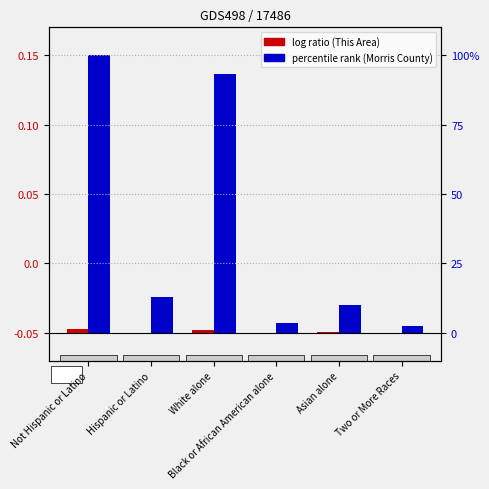

What is the sum of all Morris County values?

2.2